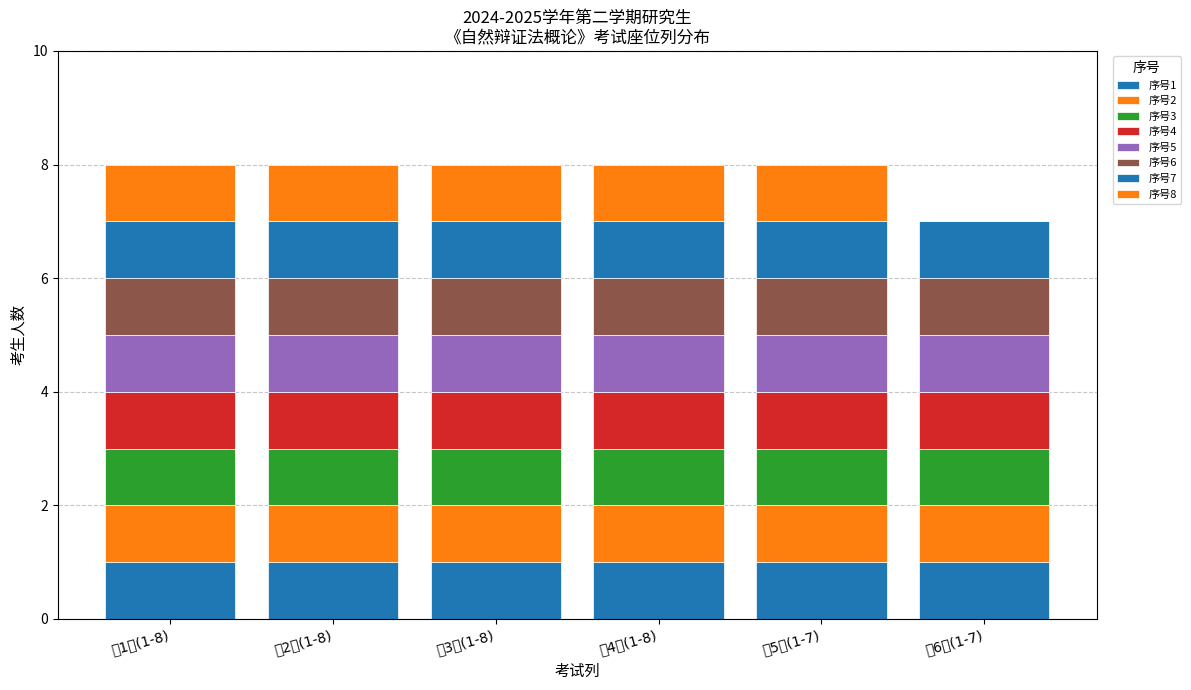

How many categories are shown in the chart?

6